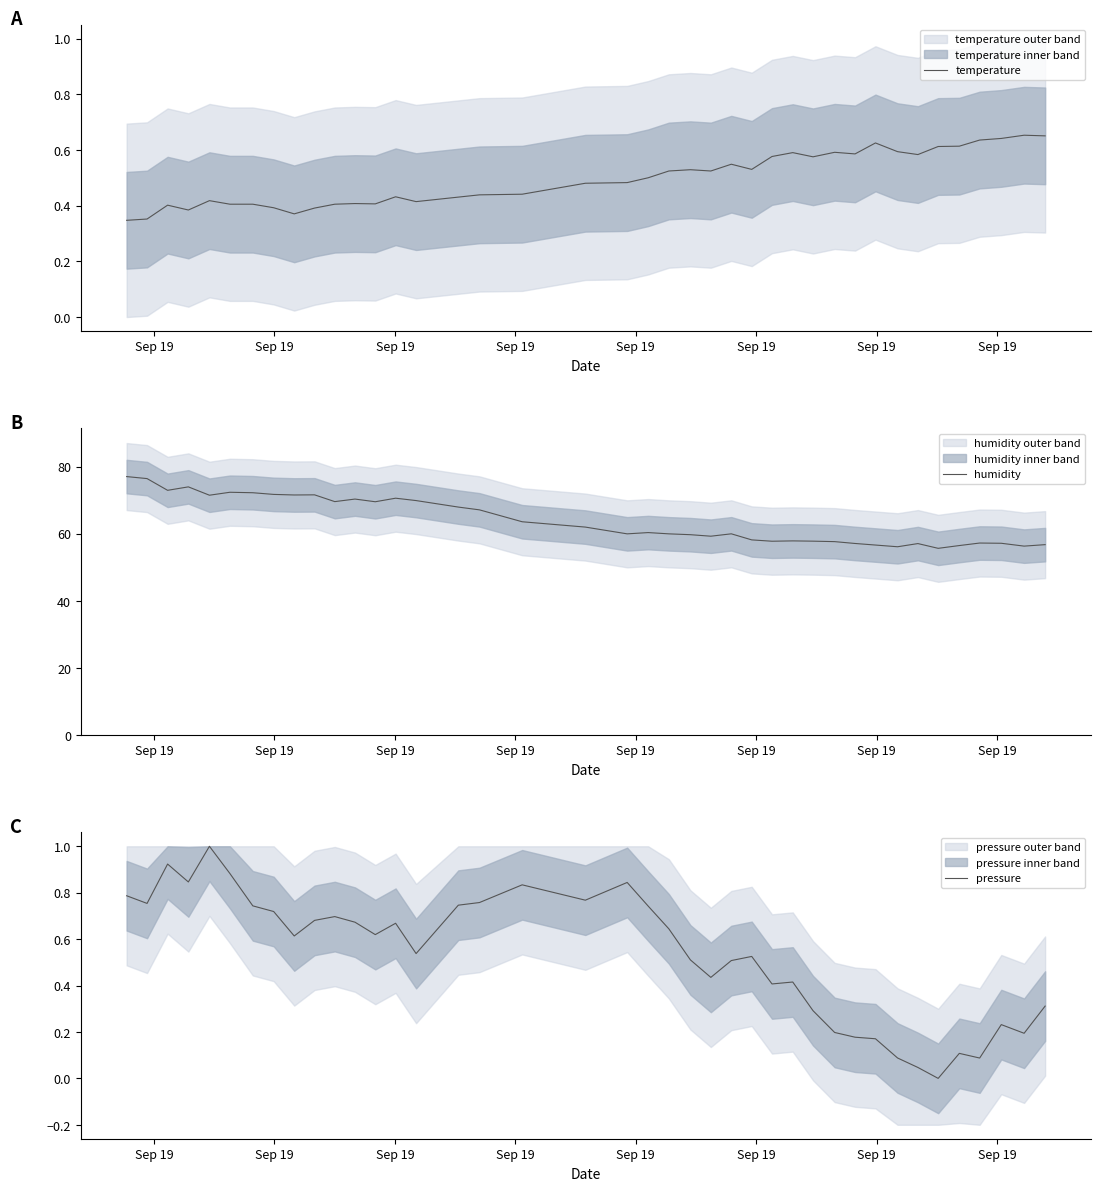

What is the highest value of the humidity series?

77.1